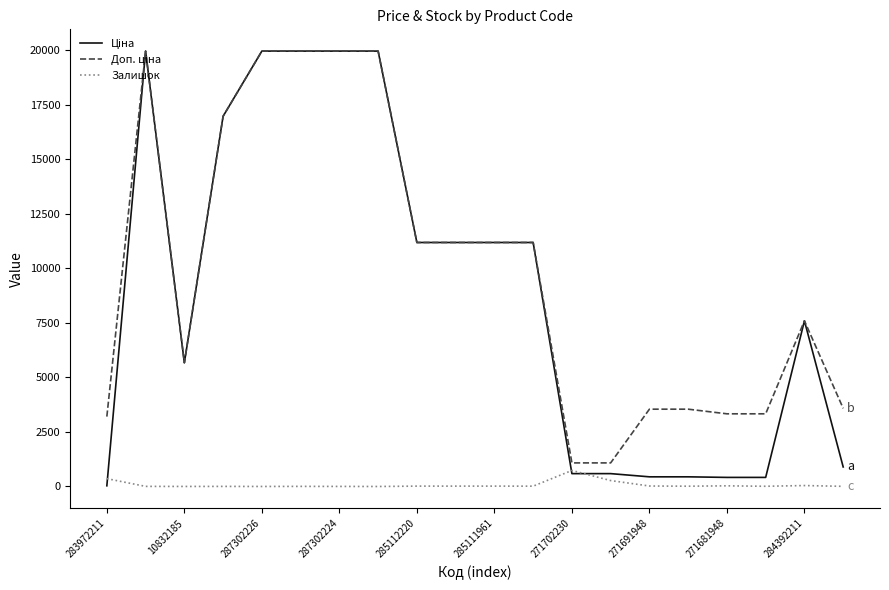

Which series has the widest spread of values?

Ціна